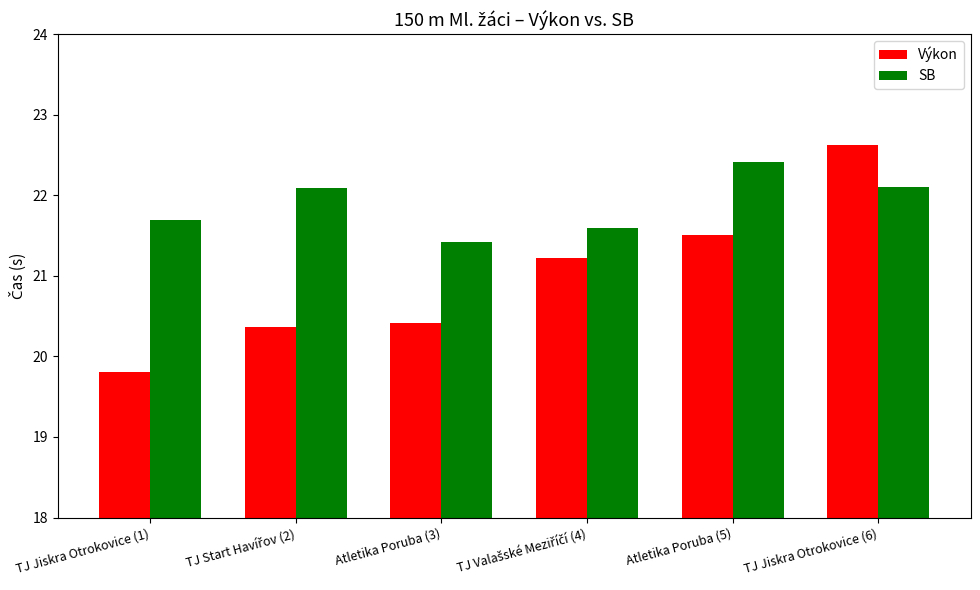

Reading left to right, extract all data points from this chart.

Výkon: 19.8	20.4	20.4	21.2	21.5	22.6
SB: 21.7	22.1	21.4	21.6	22.4	22.1